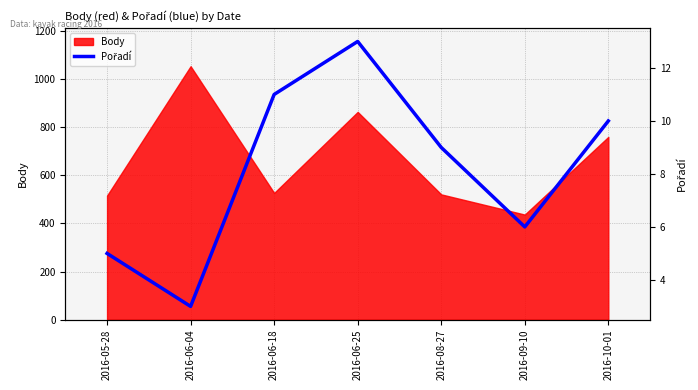

Is it true that Body equals 269 at 2016-08-27?

False